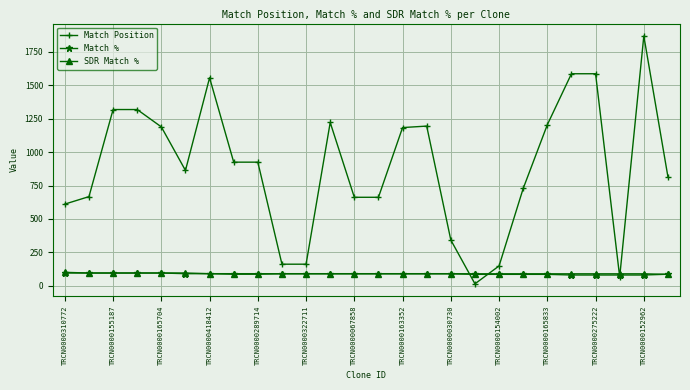

Which series has the largest total across all categories?

Match Position